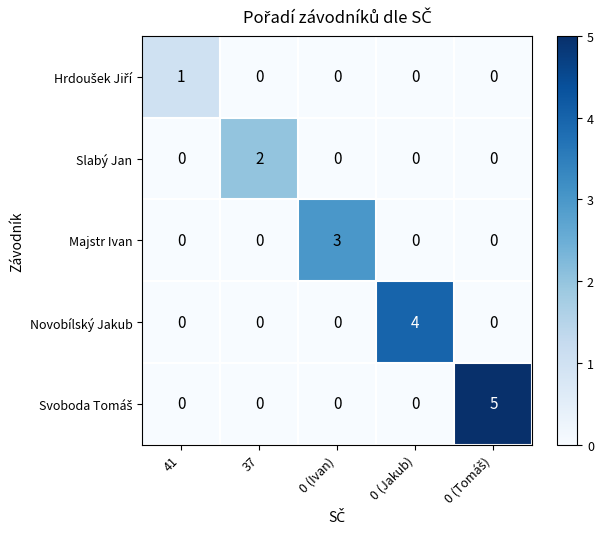

What is the sum of all Novobílský Jakub values?

4